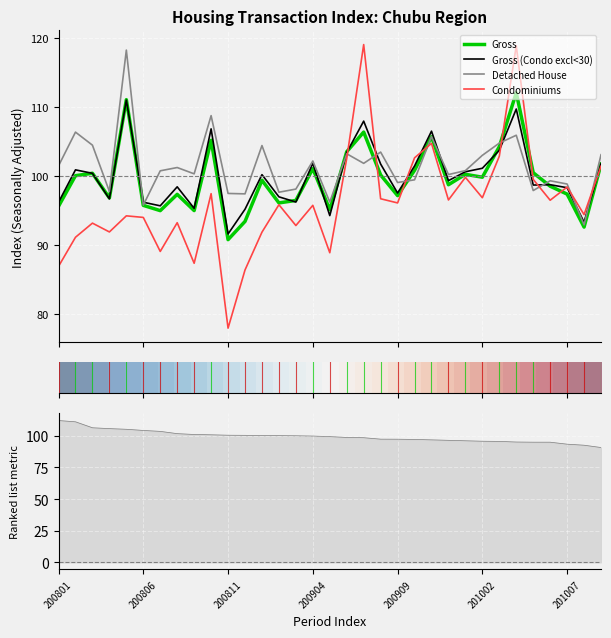

After their last crossing, which series has the higher values: Detached House or Condominiums?

Detached House